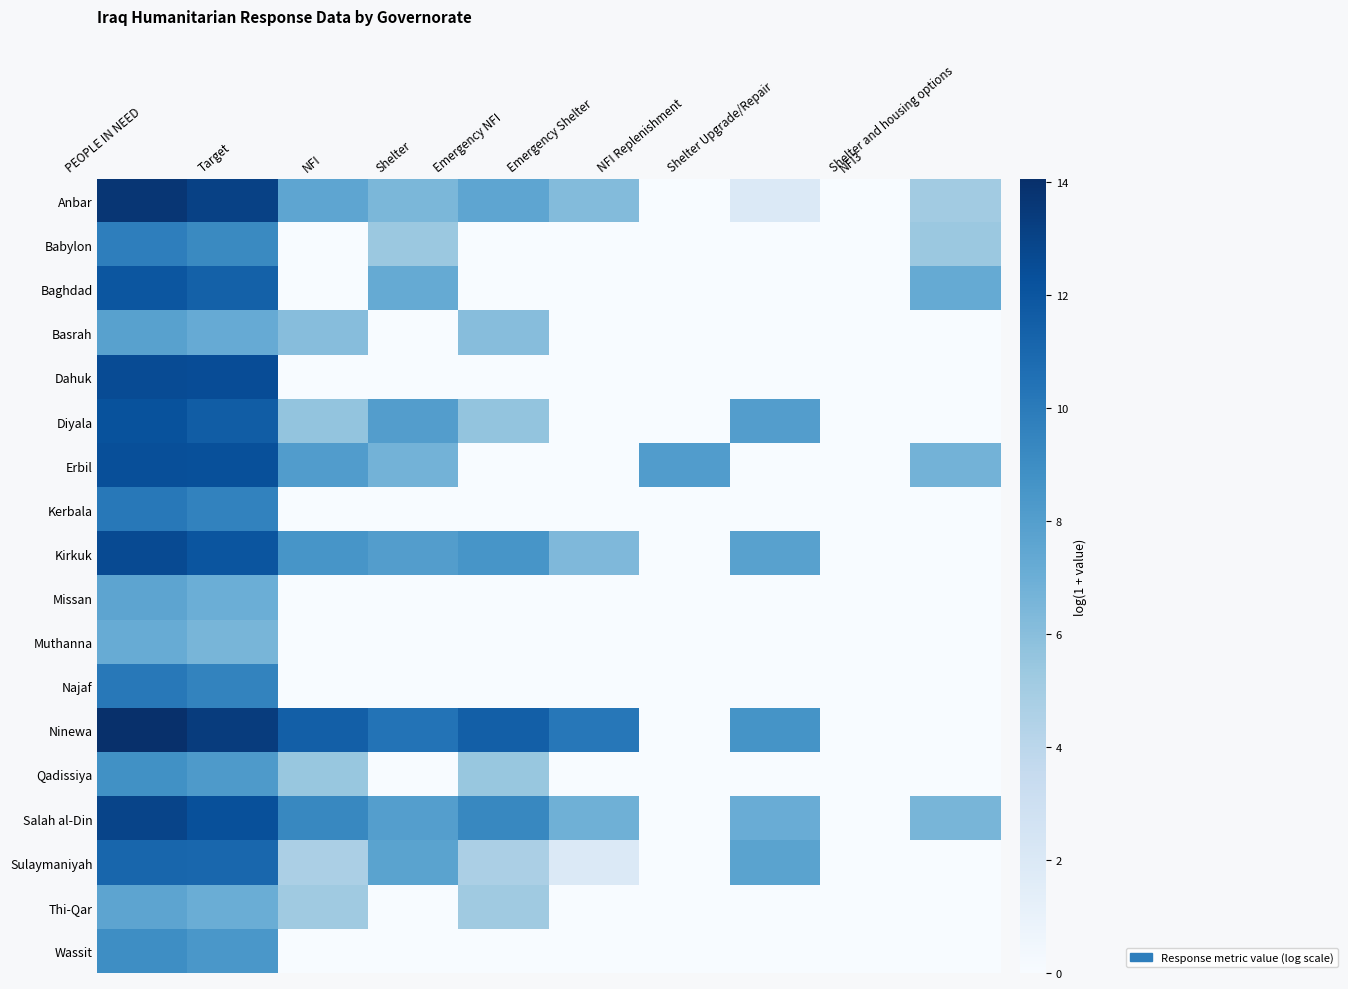

Which label corresponds to the smallest value in the chart?

NFI Replenishment